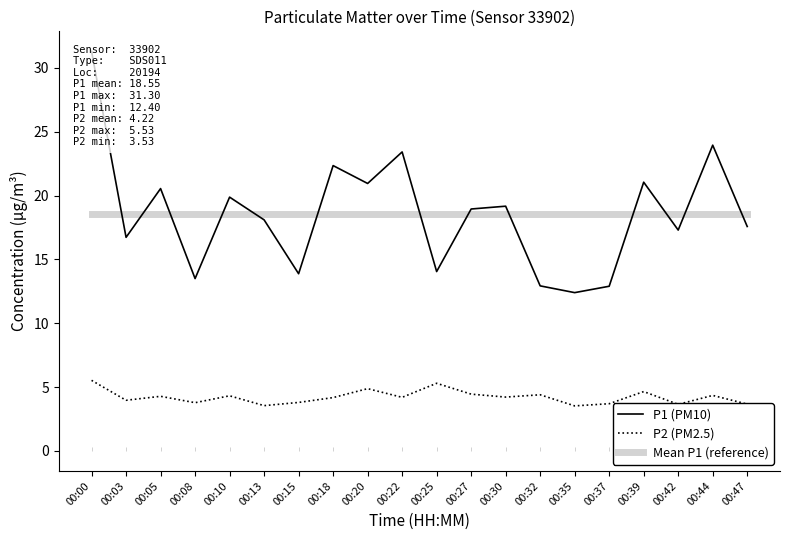

Is it true that Mean P1 (reference) equals 18.5 at 00:05?

True